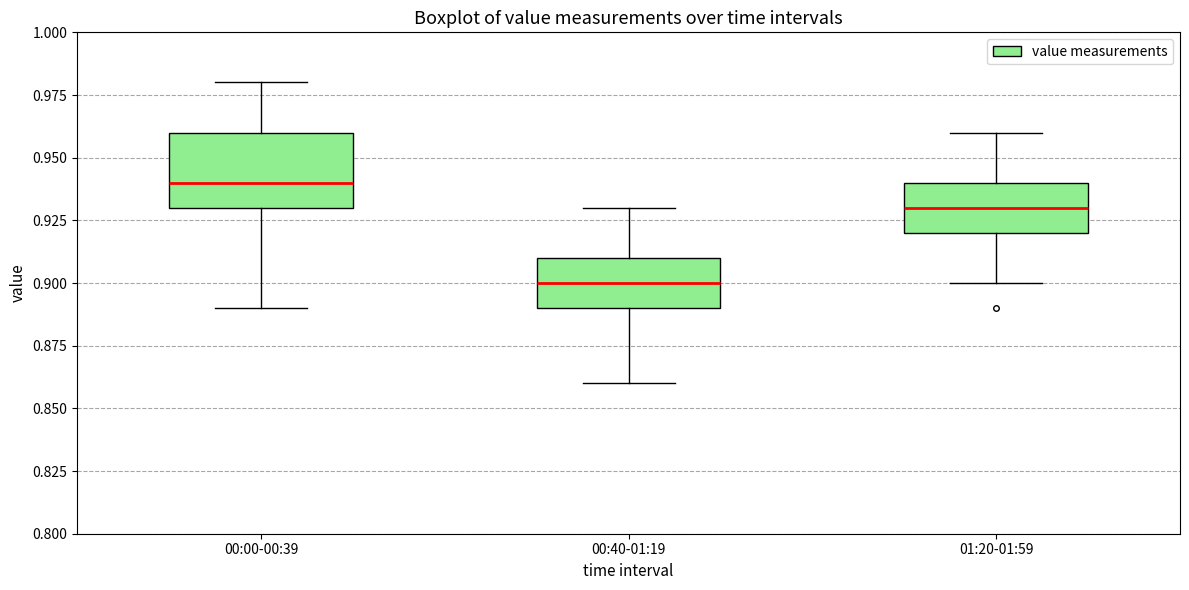

Which box has the highest median line?

00:00-00:39